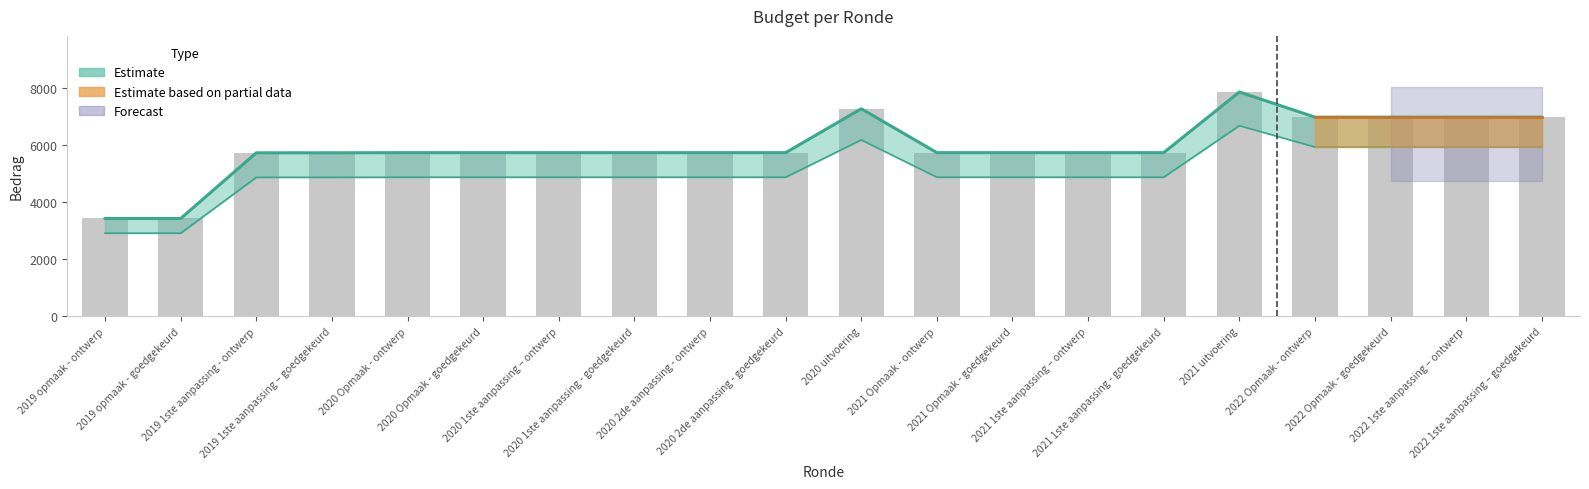

Read the value at 2021 uitvoering, to the nearest 50.

7850